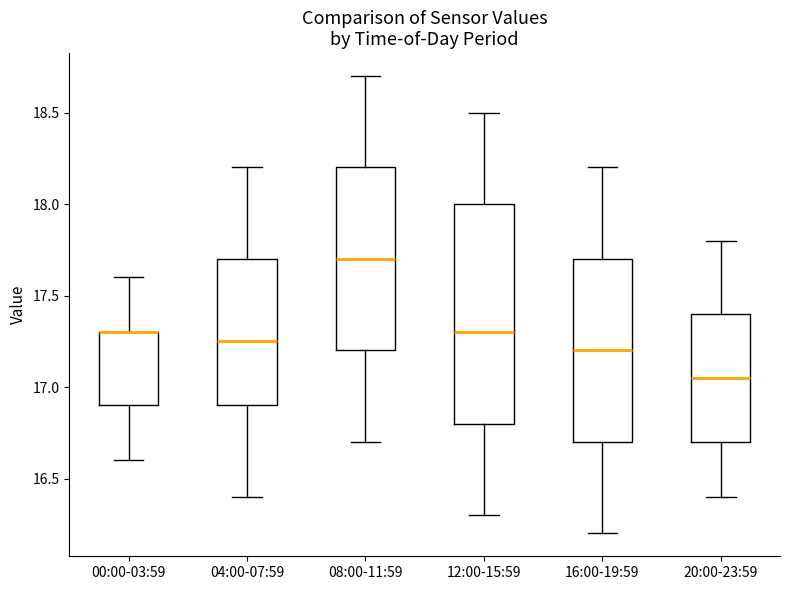

Comparing the boxes themselves (not the whiskers), which one is the tallest?

12:00-15:59